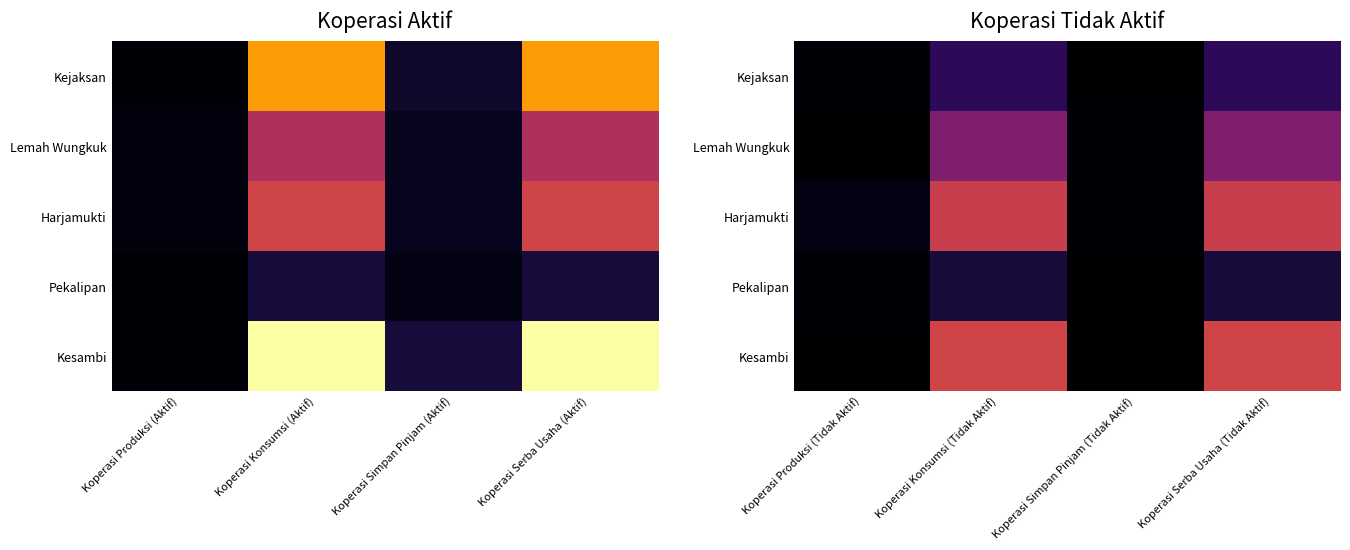

At how many categories does at least one series exceed 41?

2